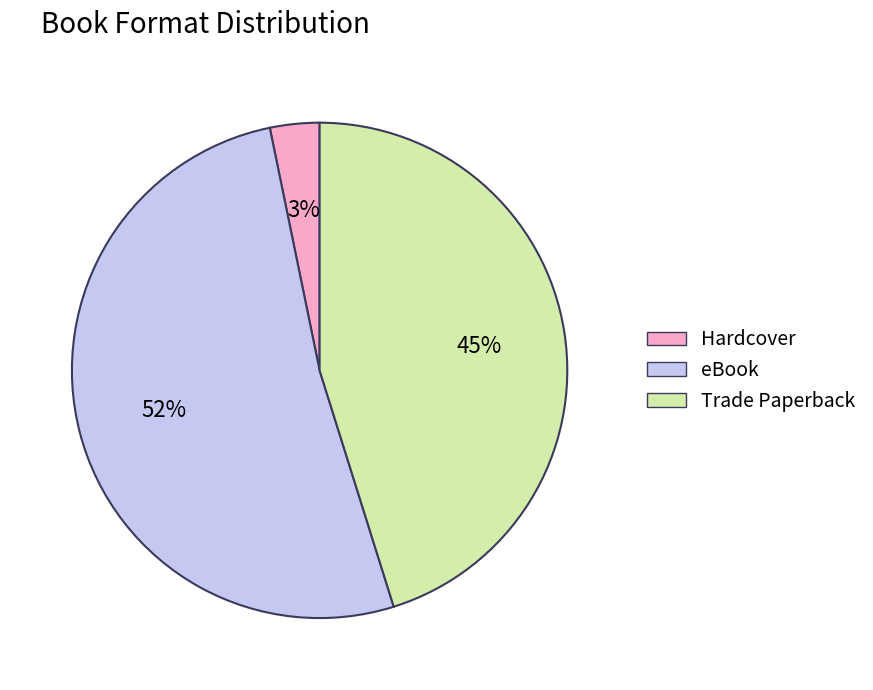

Which slice represents more than half of the pie?

eBook